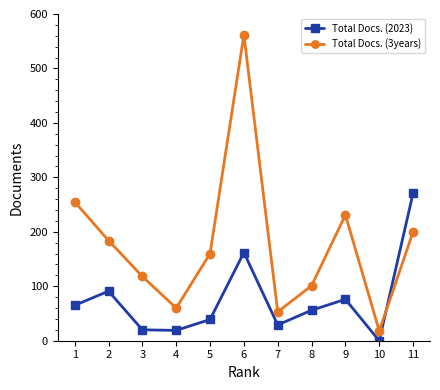

Which category has the highest value in the Total Docs. (2023) series?

11